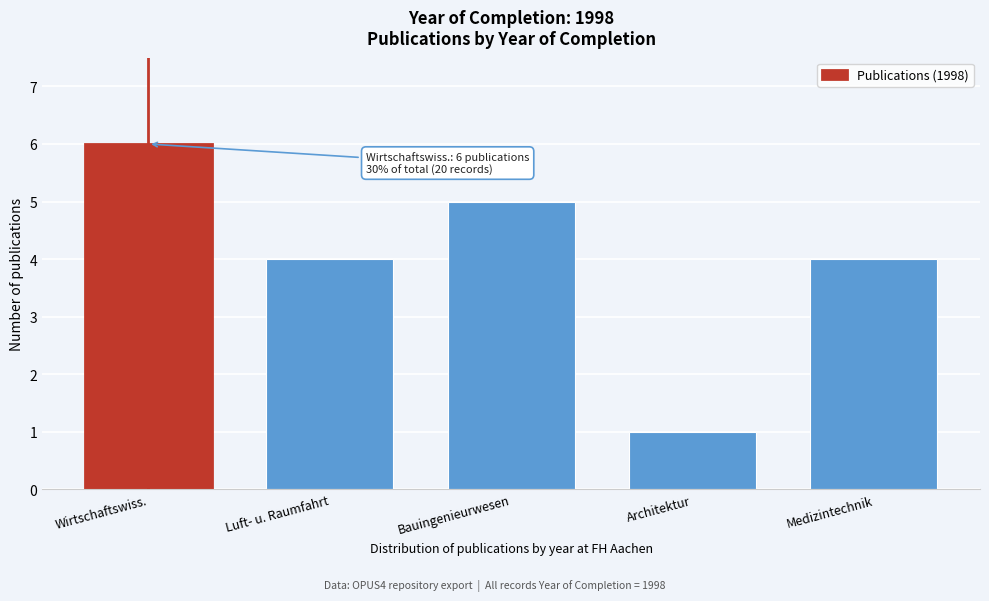

Reading left to right, extract all data points from this chart.

Wirtschaftswiss.=6	Luft- u. Raumfahrt=4	Bauingenieurwesen=5	Architektur=1	Medizintechnik=4